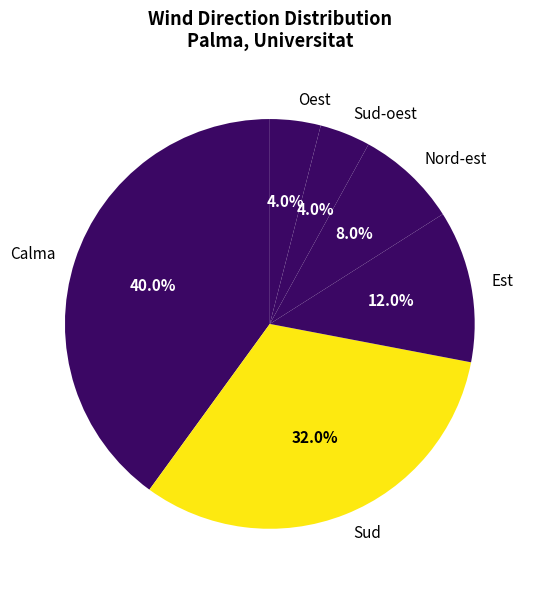

Combined, do Sud and Calma account for over 50%?

Yes